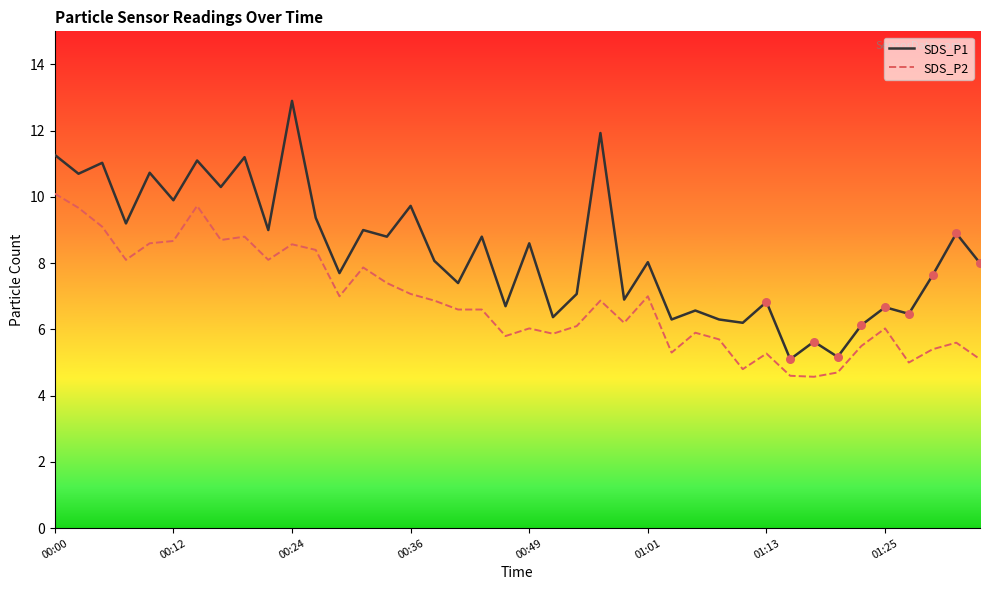

Which series has the largest range (max minus min)?

SDS_P1